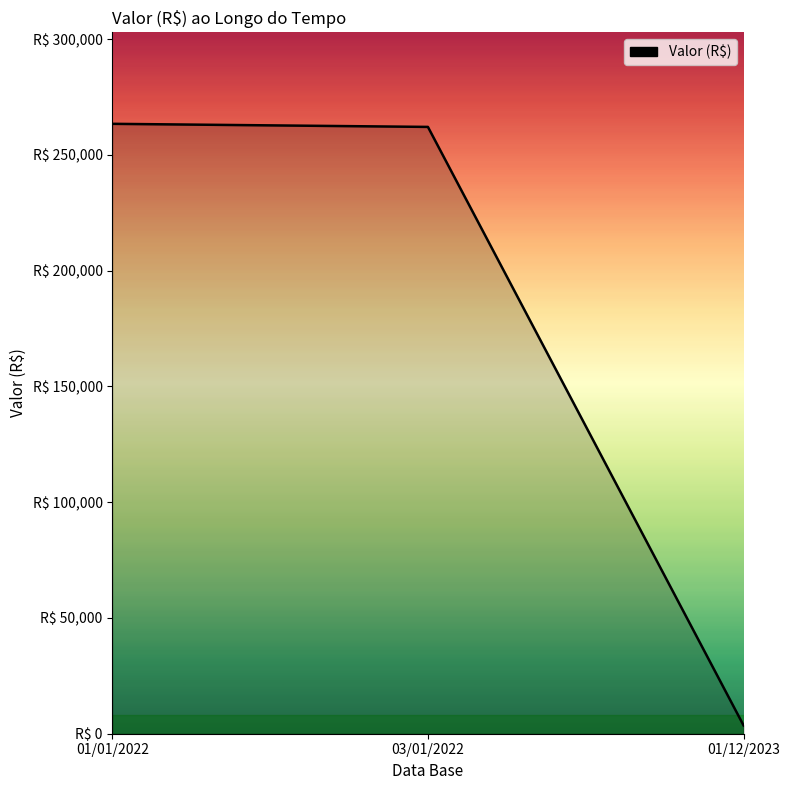

Does the chart display data point markers on the line(s)?

No